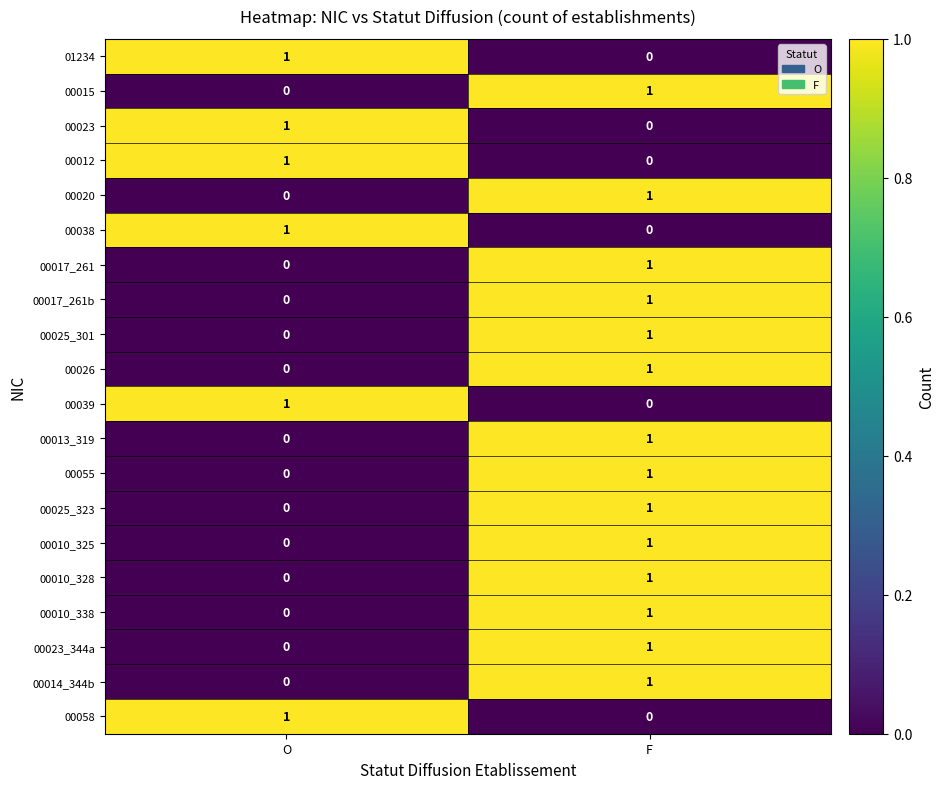

Is it true that 01234 equals 0 at F?

True